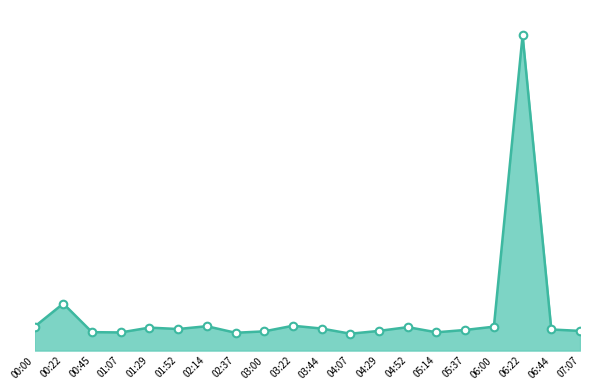

Between 03:00 and 01:52, which is larger?

01:52